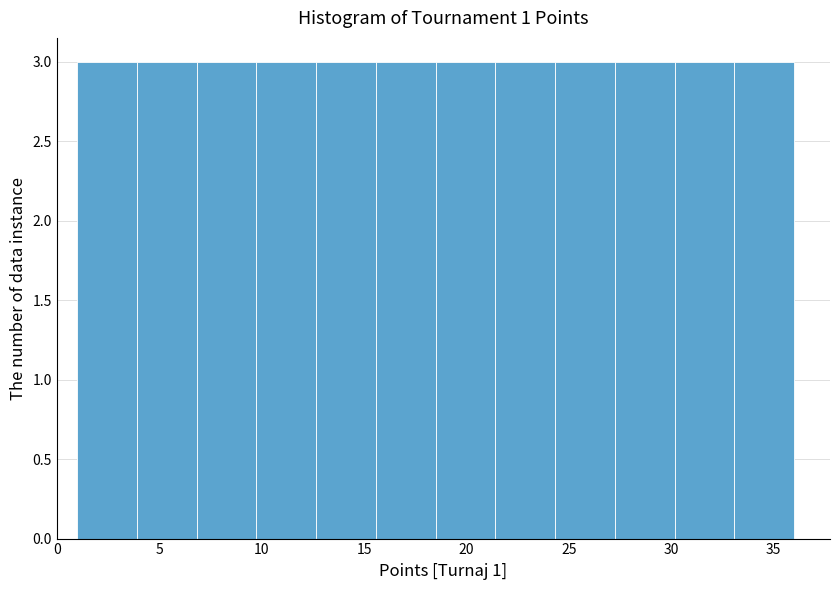

Reading left to right, list every bar in this chart as the range it spans on the x-axis followed by its height. Neither the bar edges nor the heights are printed on the chart, so give them approximately, as read against the axes.

1.0 to 4.0: 3
4.0 to 7.0: 3
7.0 to 10.0: 3
10.0 to 12.5: 3
12.5 to 15.5: 3
15.5 to 18.5: 3
18.5 to 21.5: 3
21.5 to 24.5: 3
24.5 to 27.5: 3
27.5 to 30.0: 3
30.0 to 33.0: 3
33.0 to 36.0: 3